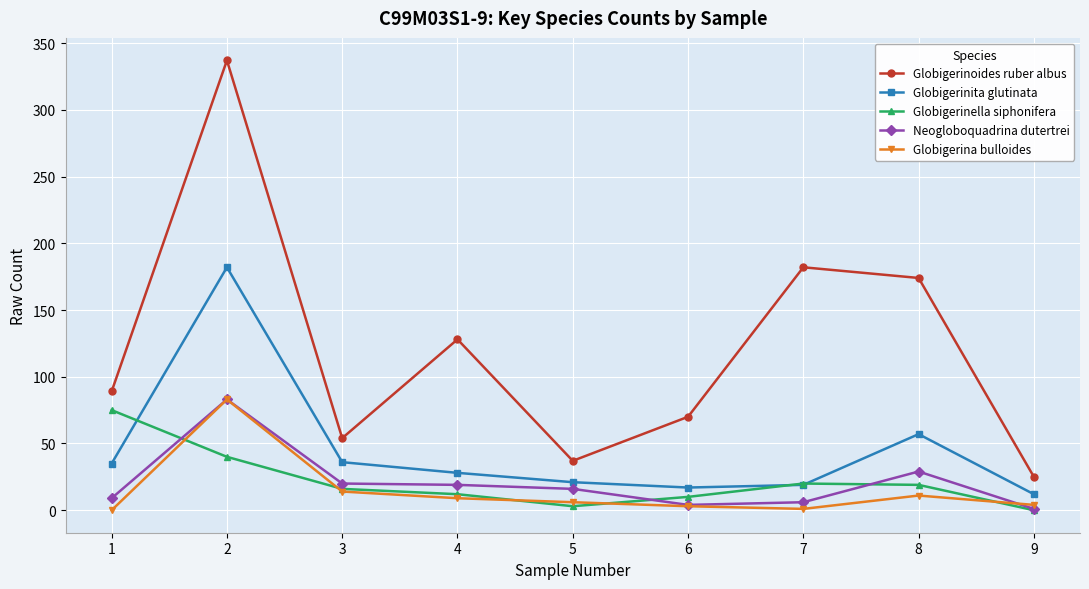

Between 3 and 9, which series saw the biggest shift?

Globigerinoides ruber albus